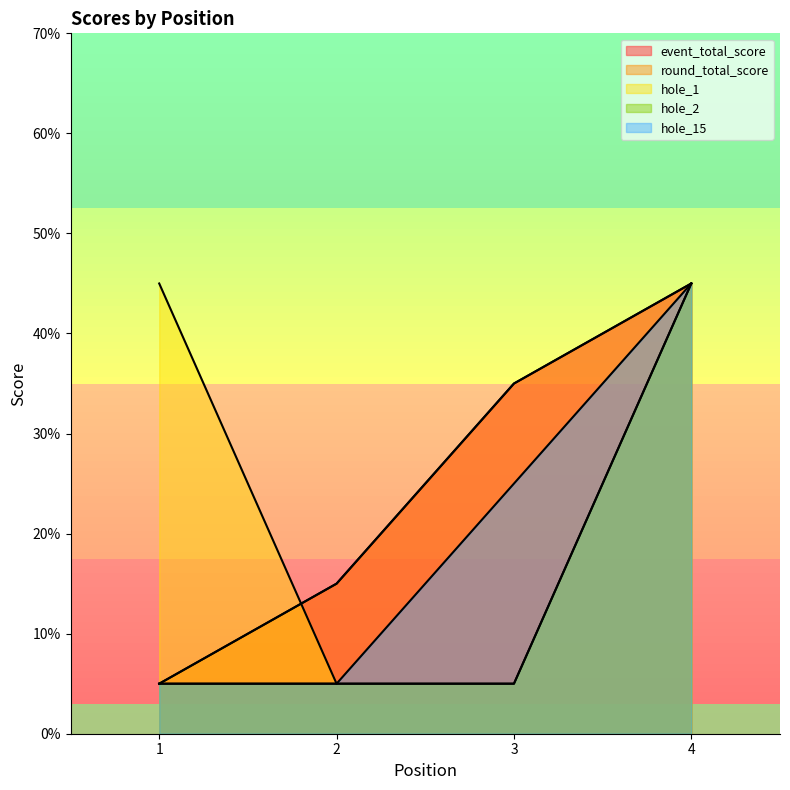

What is the difference between the event_total_score values at 1 and 3?

30.0